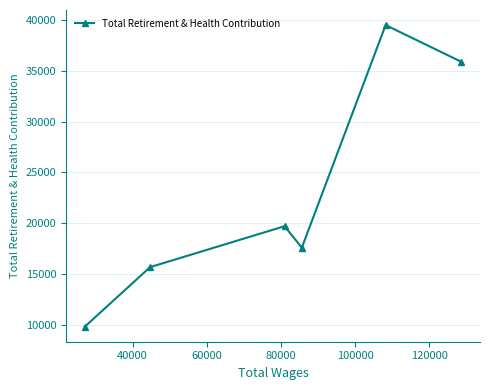

What is the greatest value displayed?

39496